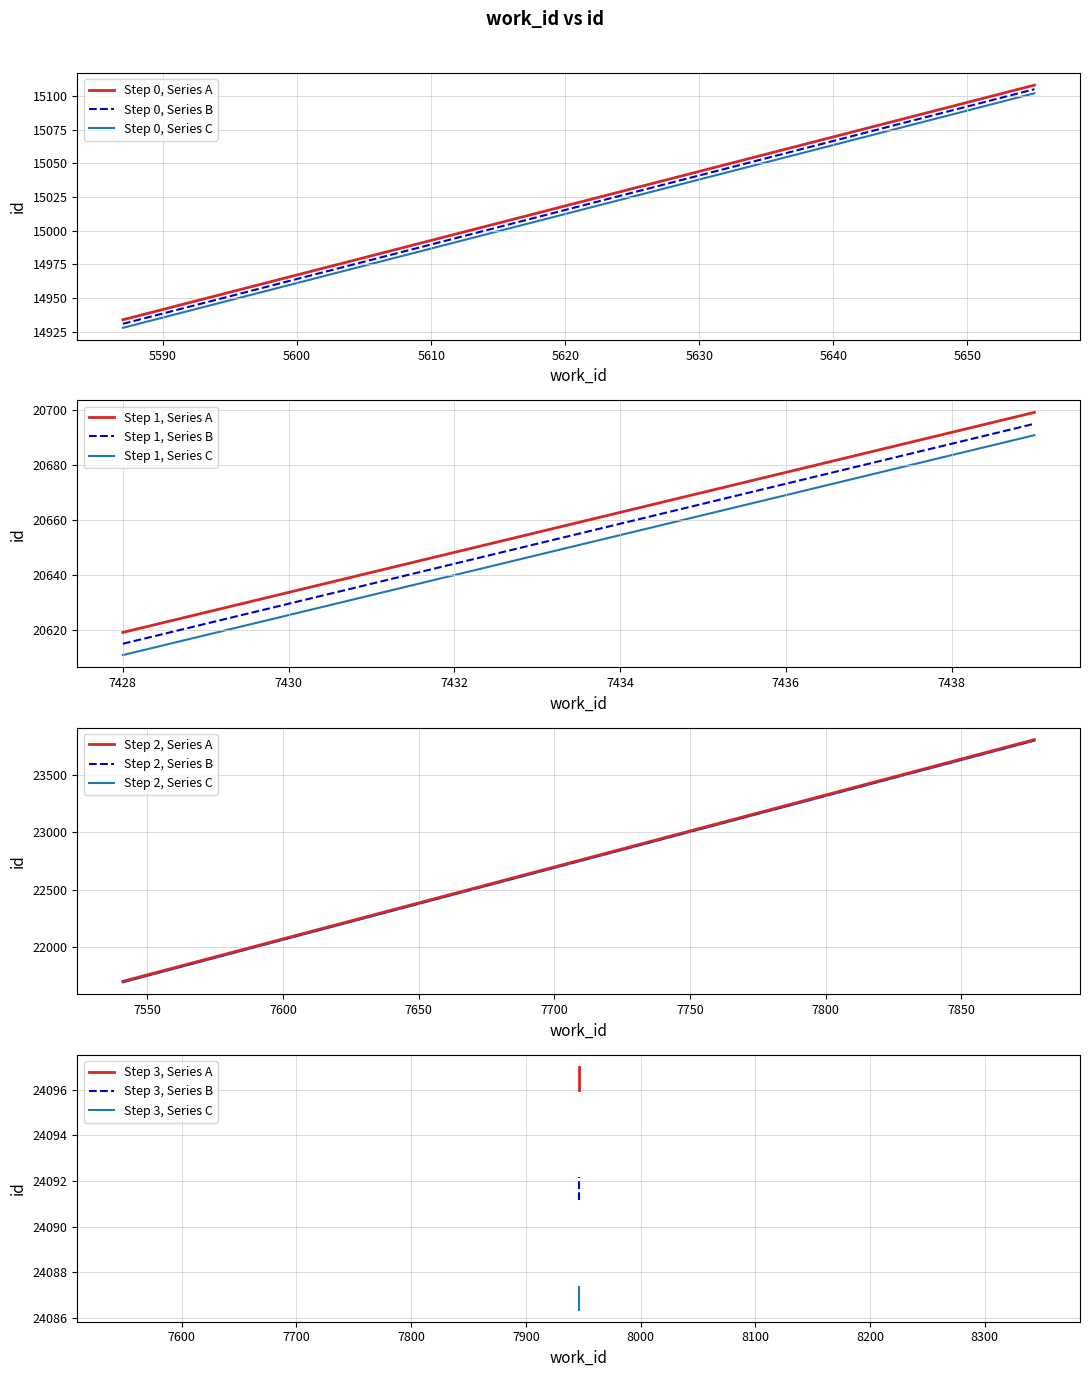

The value at 7946 is 24097. True or false?

True